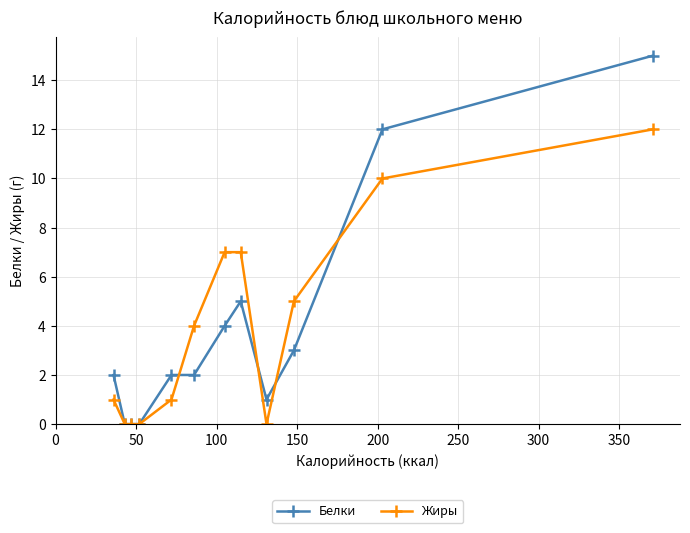

Rank the series by their maximum value, from highest to lowest.

Белки, Жиры